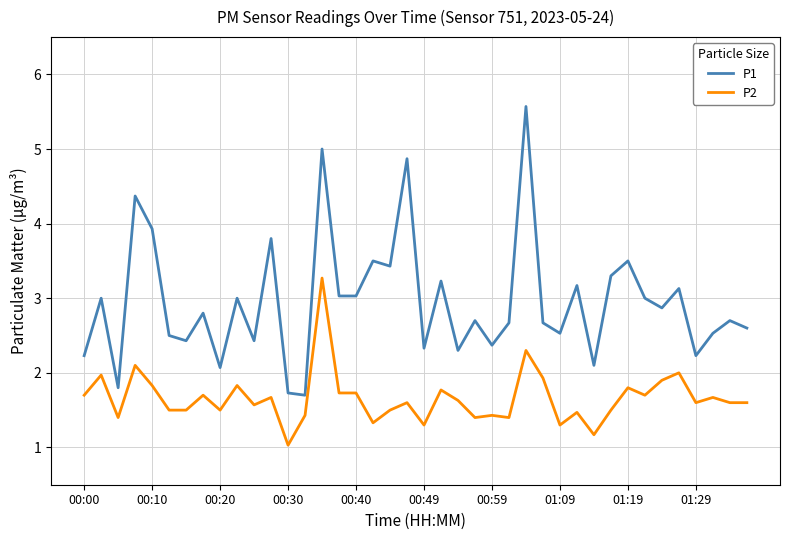

Rank the series by their average value, from lowest to highest.

P2, P1